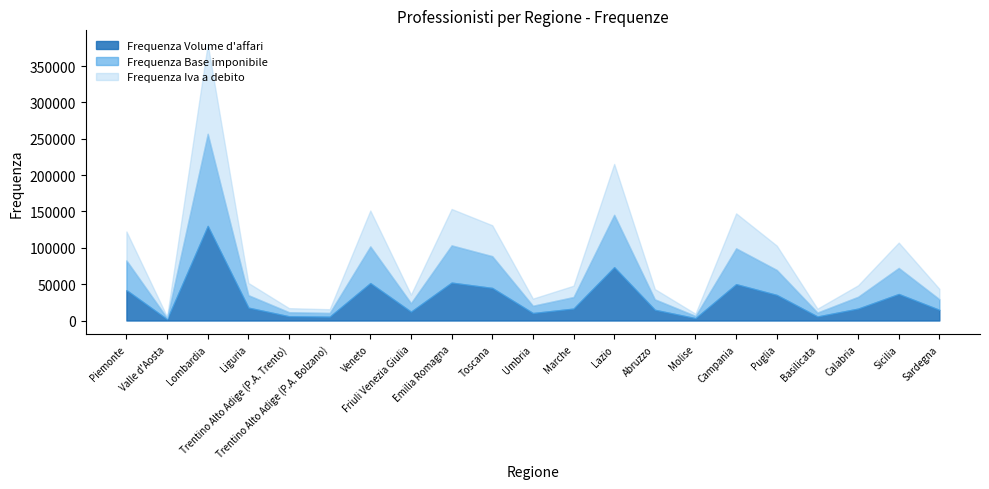

What is the value of the Frequenza Volume d'affari point at the 7th from the left?

51458